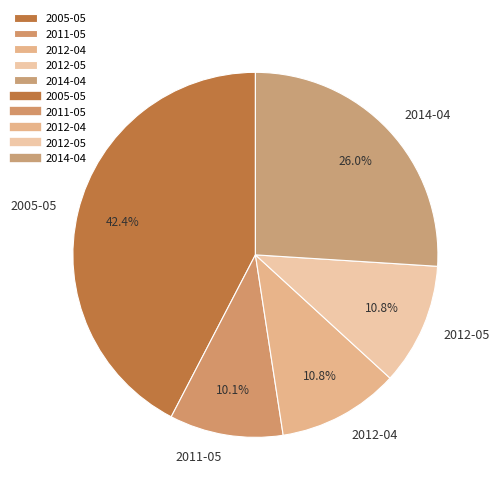

What portion of the pie excludes 2005-05?

57.6%